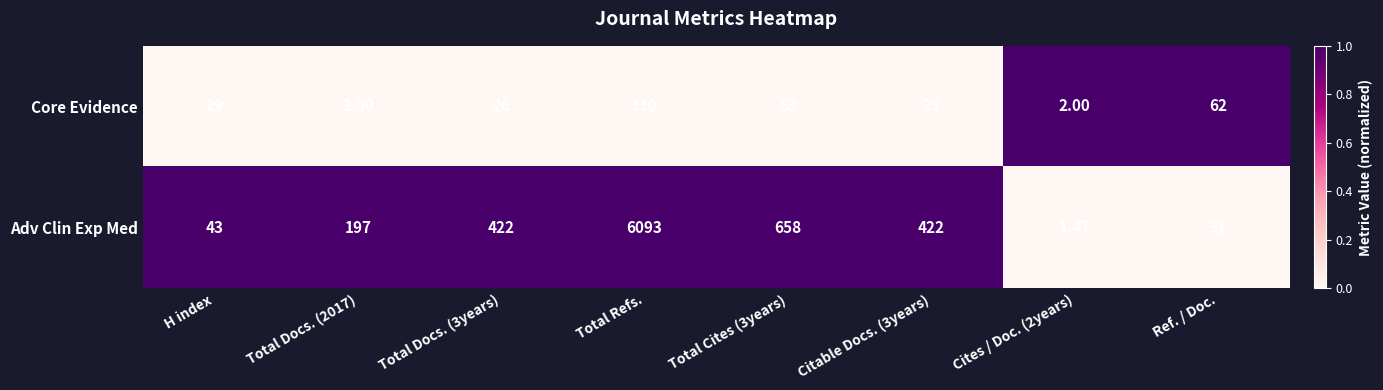

Which series has the largest total across all categories?

Adv Clin Exp Med